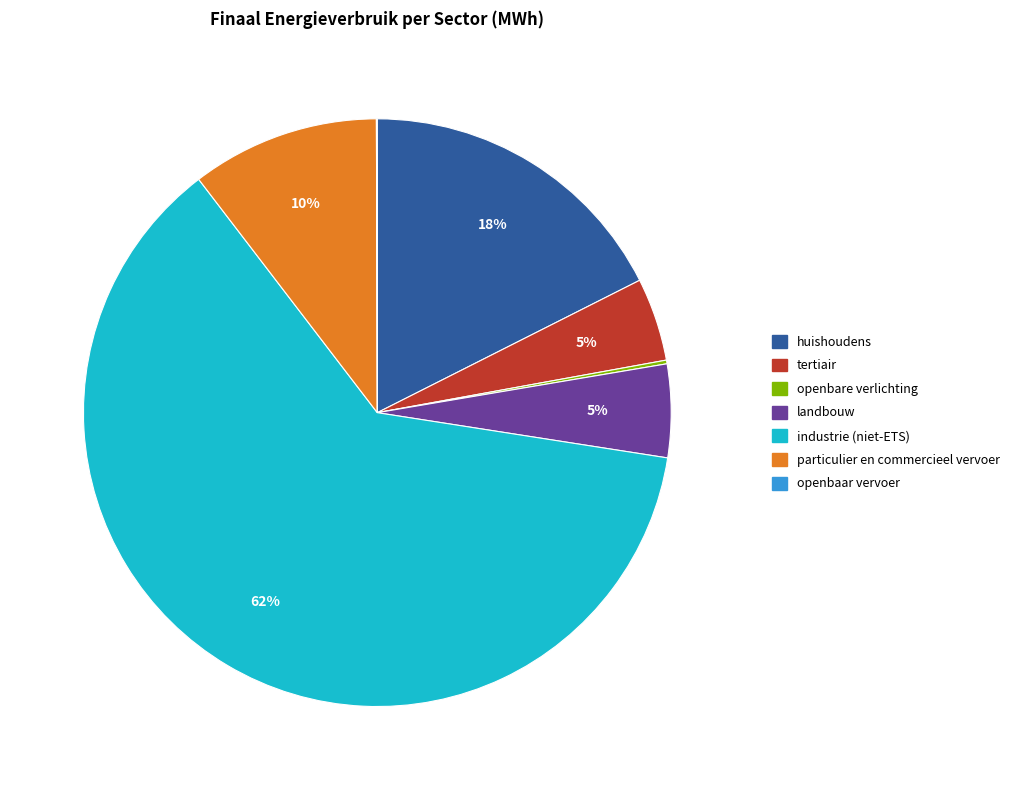

What percentage is the landbouw slice, to the nearest percent?

5%